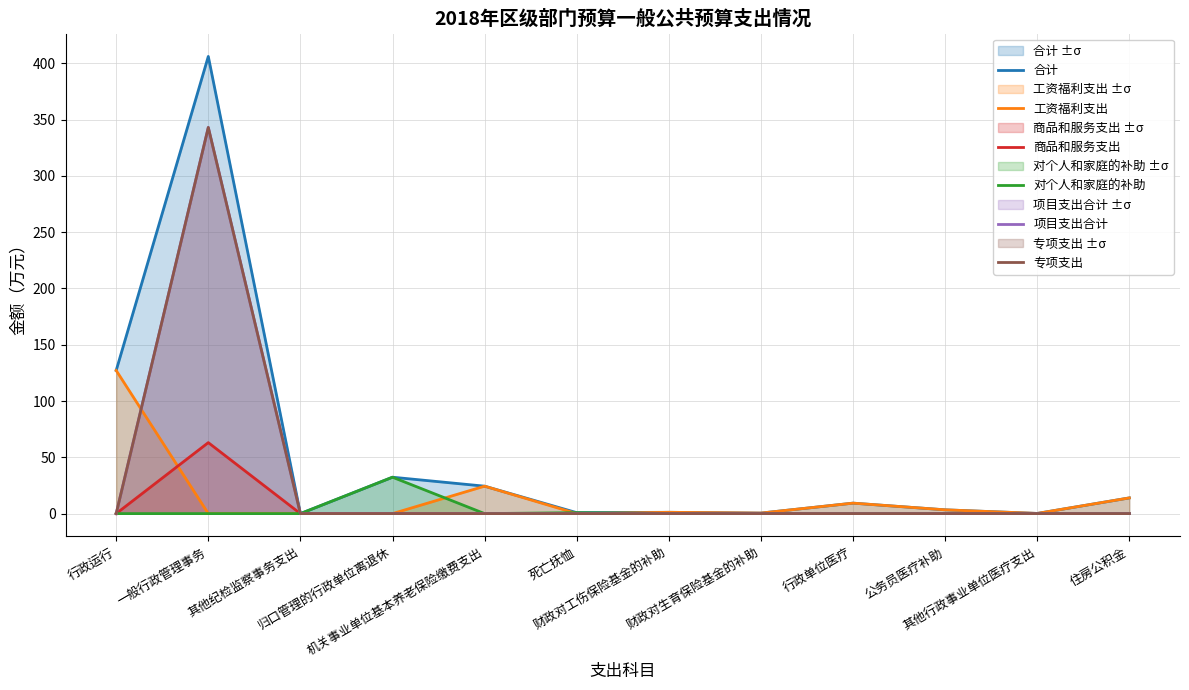

The value of 商品和服务支出 at 归口管理的行政单位离退休 is 0.0. True or false?

True